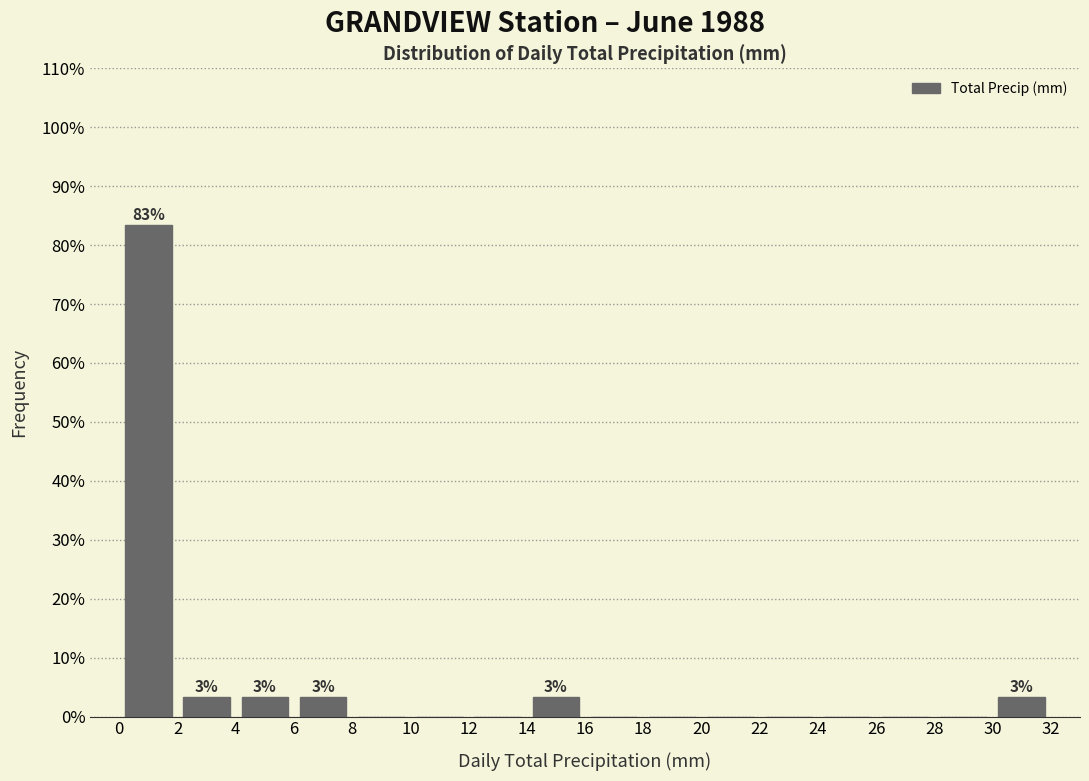

Which range on the x-axis has the tallest bar?

0 to 2